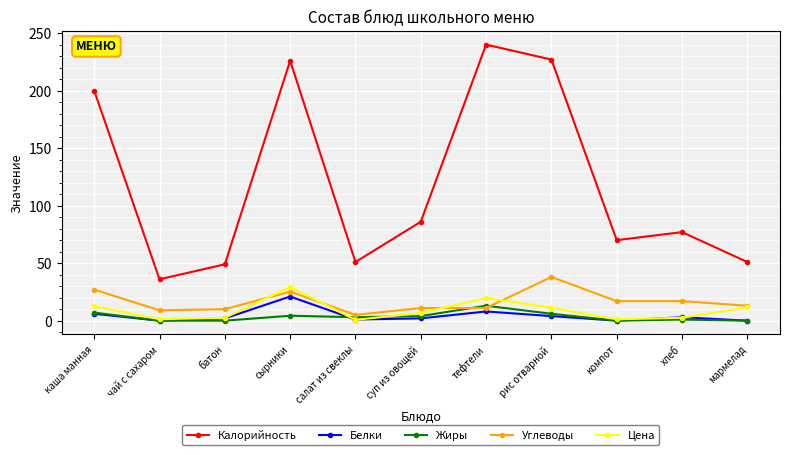

The Калорийность series shows 36.0 at чай с сахаром. True or false?

True